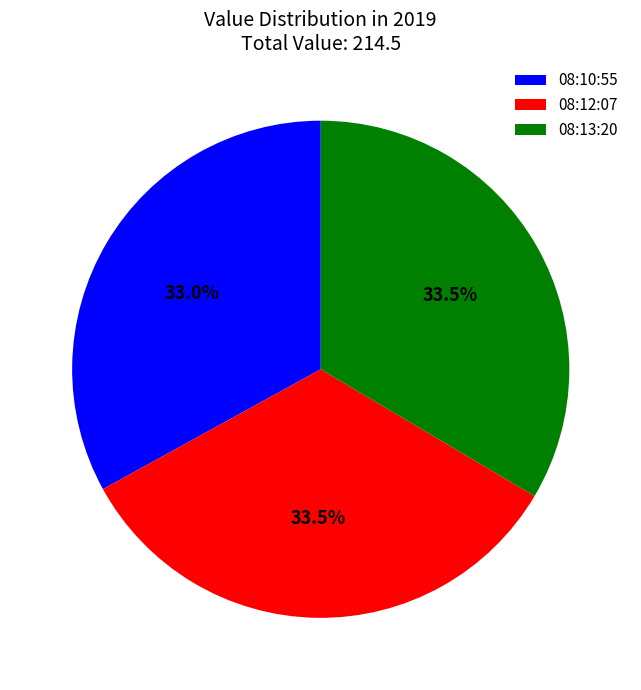

What is the ratio of the value at 08:10:55 to the value at 08:12:07?

1.0